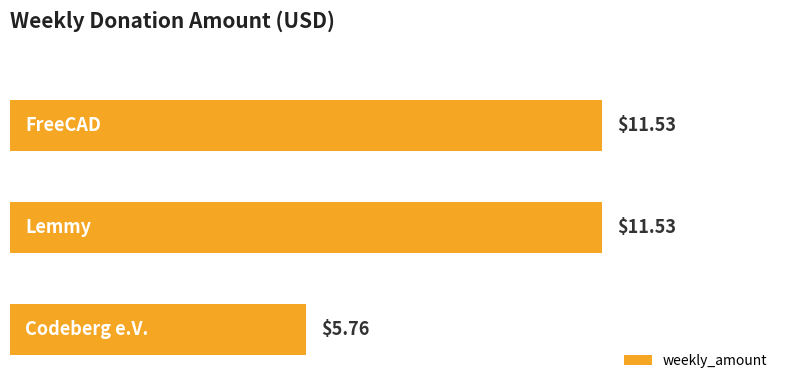

What is the average value?

9.6